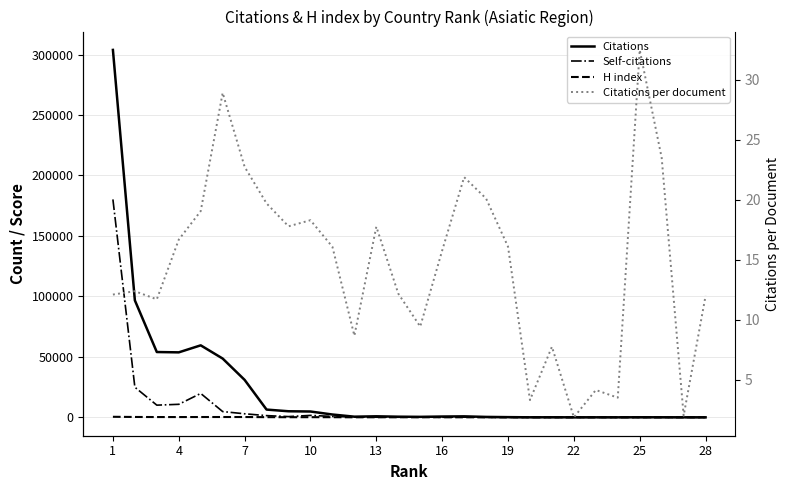

What are all the series names shown in the legend?

Citations, Self-citations, H index, Citations per document